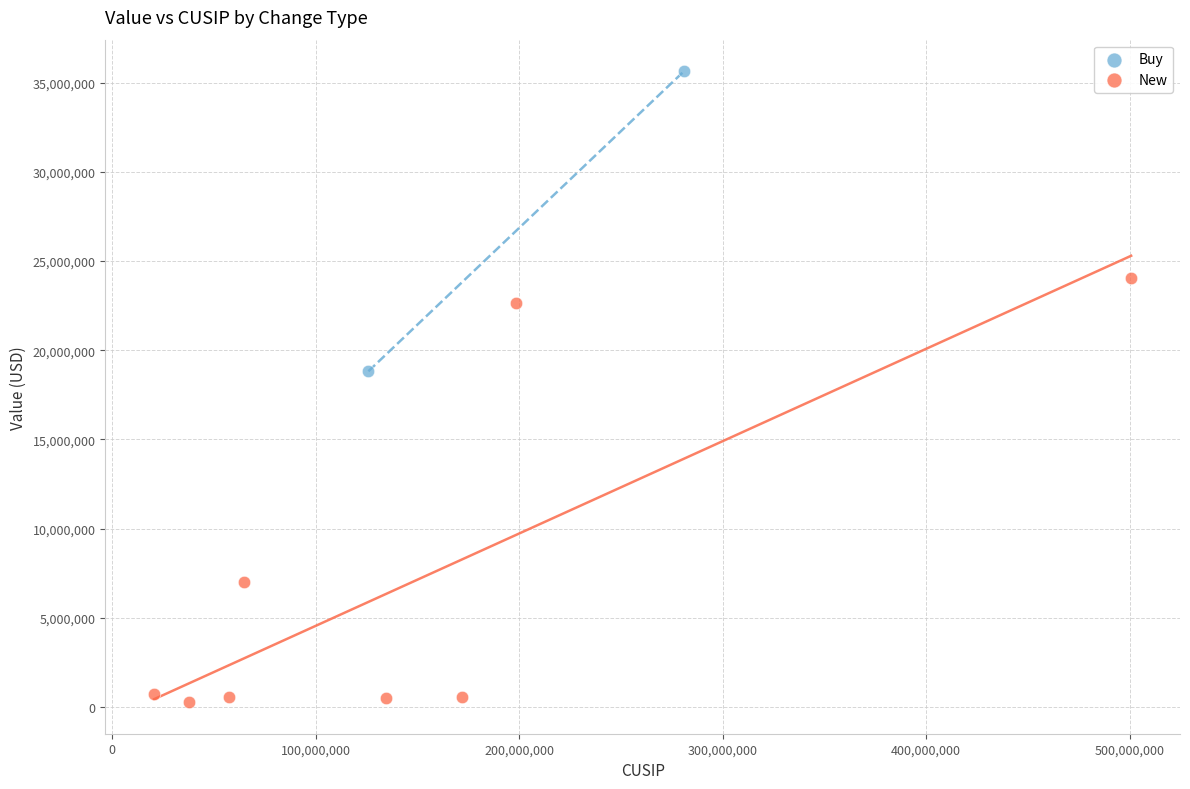

What are all the series names shown in the legend?

Buy, New